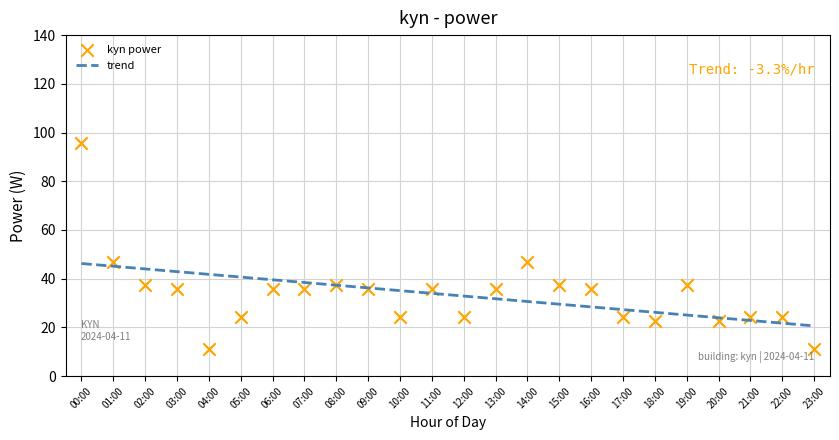

What are all the series names shown in the legend?

trend, kyn power